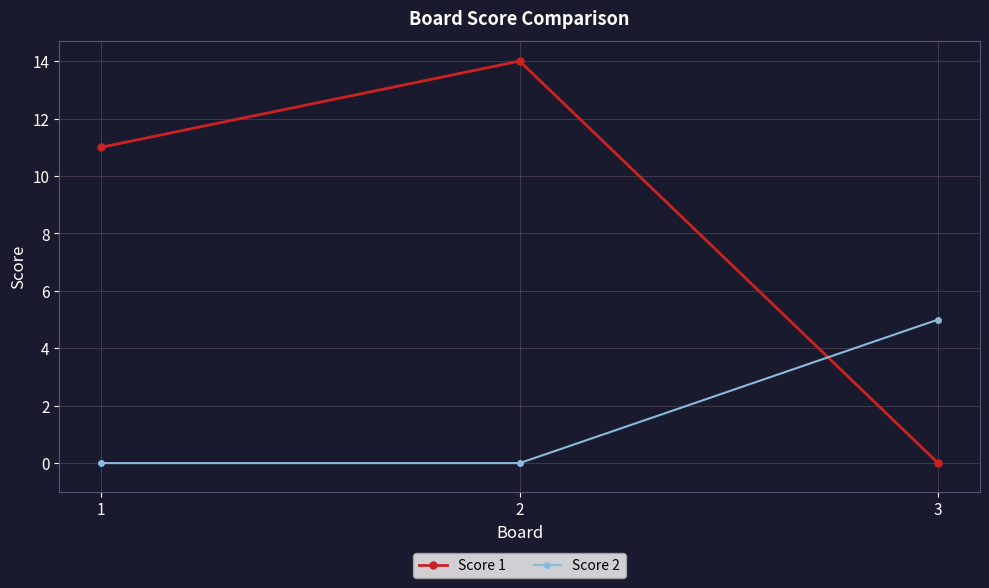

Rank the series by their average value, from lowest to highest.

Score 2, Score 1